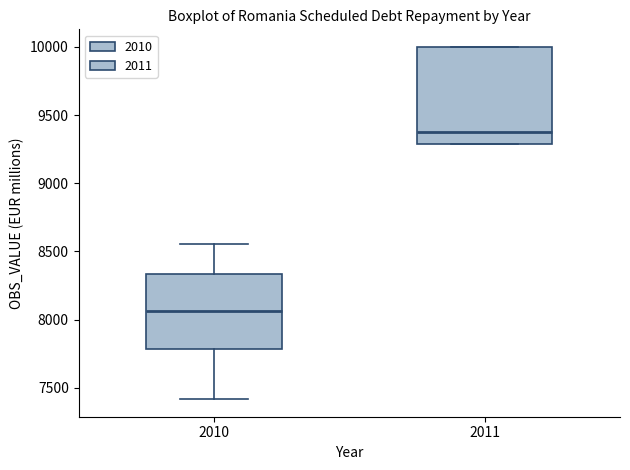

Reading left to right, transcribe this box plot: for each box, give where its median line is, the range the box spans, and where its two whiskers end, as read against the y-axis. The values are not printed on the chart, so give them approximately, as read against the axis.

2010: median 8050, box 7800 to 8350, whiskers 7400 to 8550
2011: median 9400, box 9300 to 10000, whiskers 9300 to 10000